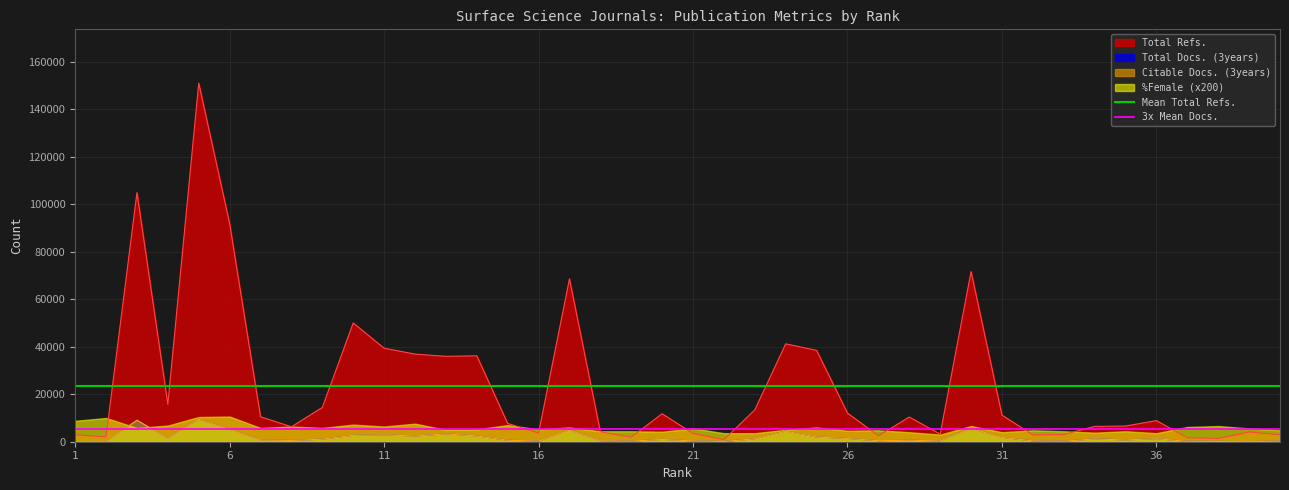

The Mean Total Refs. series shows 23560.8 at 1. True or false?

True